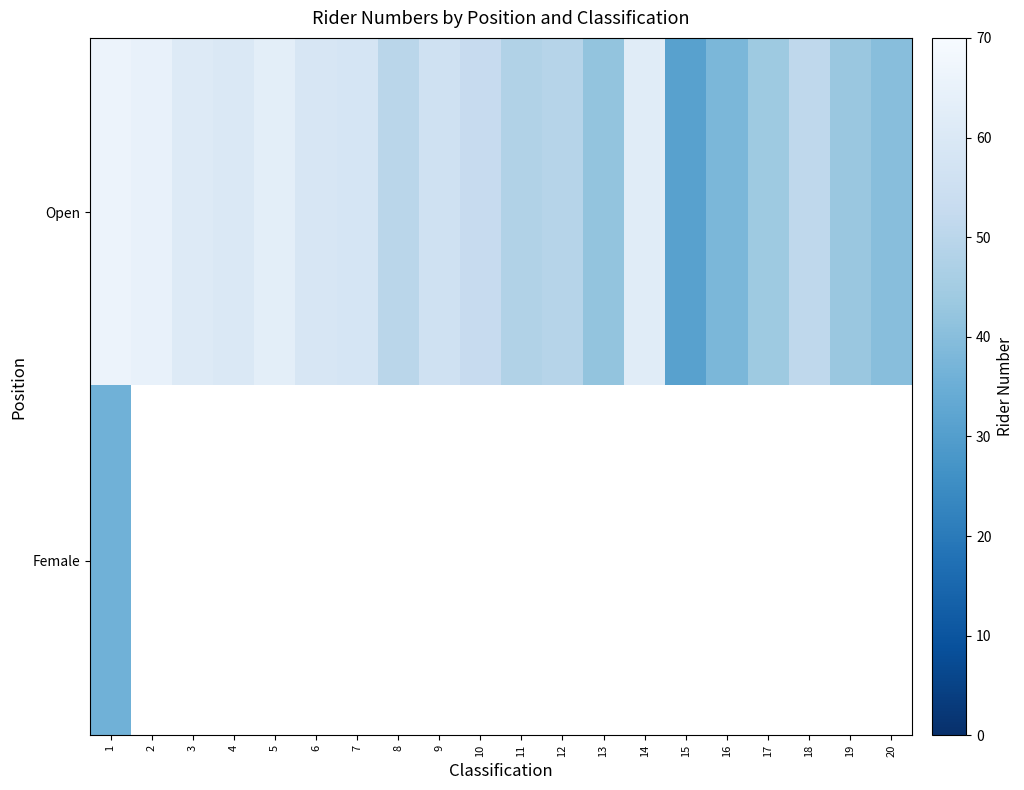

At which category is the sum across all series the highest?

1